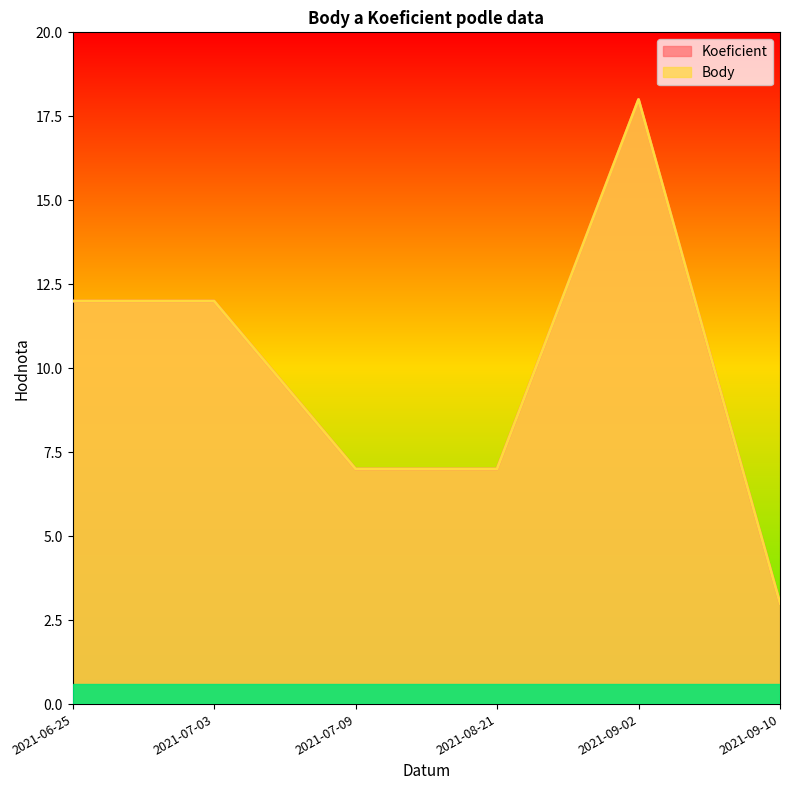

At which label does Koeficient reach its minimum?

2021-09-10